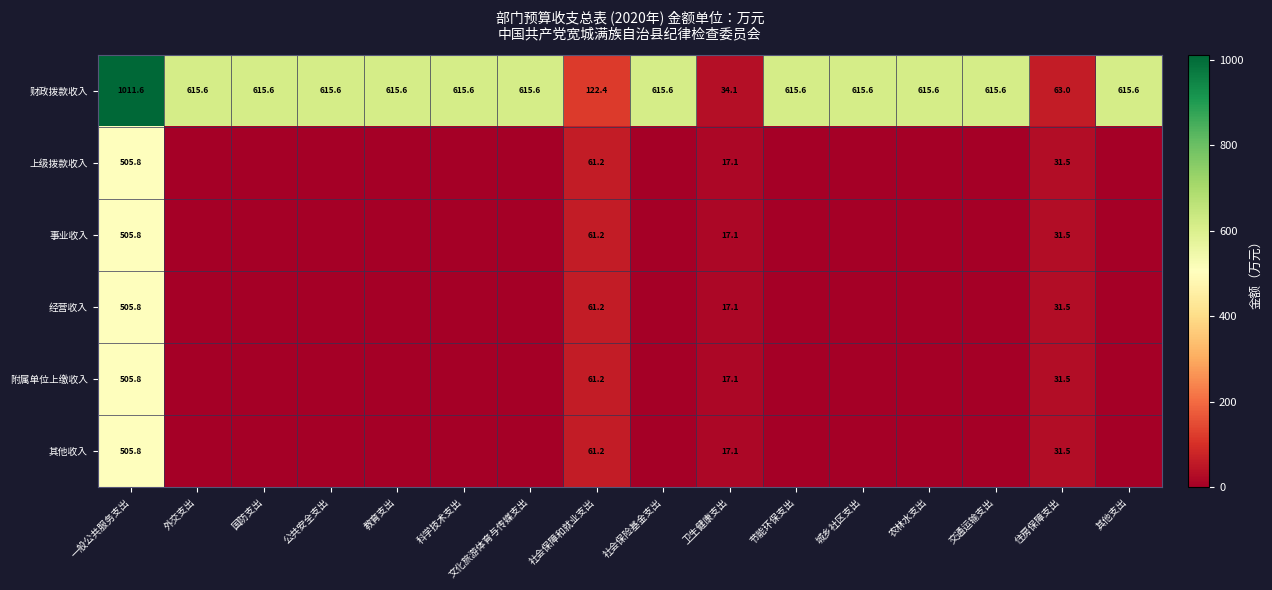

What is the total value across all series at 一般公共服务支出?

3540.6